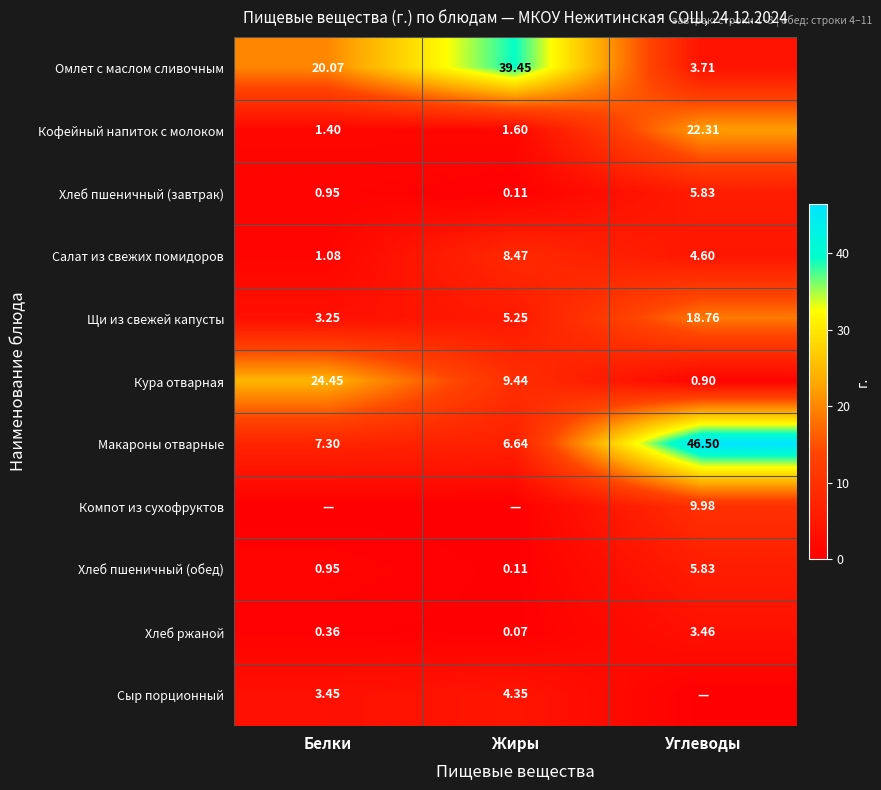

Which category has the lowest value in the Омлет с маслом сливочным series?

Углеводы